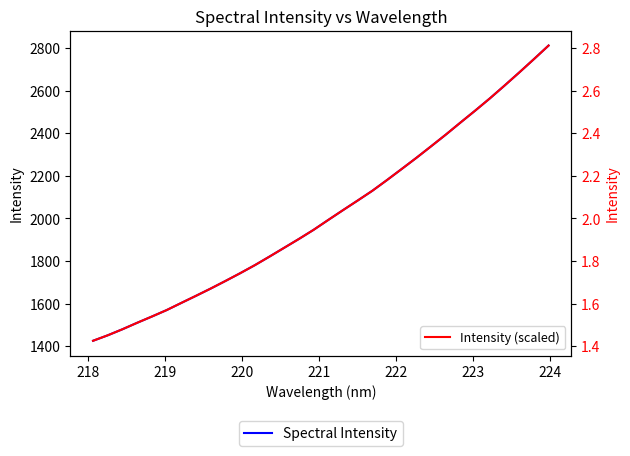

Which series has the largest range (max minus min)?

Spectral Intensity